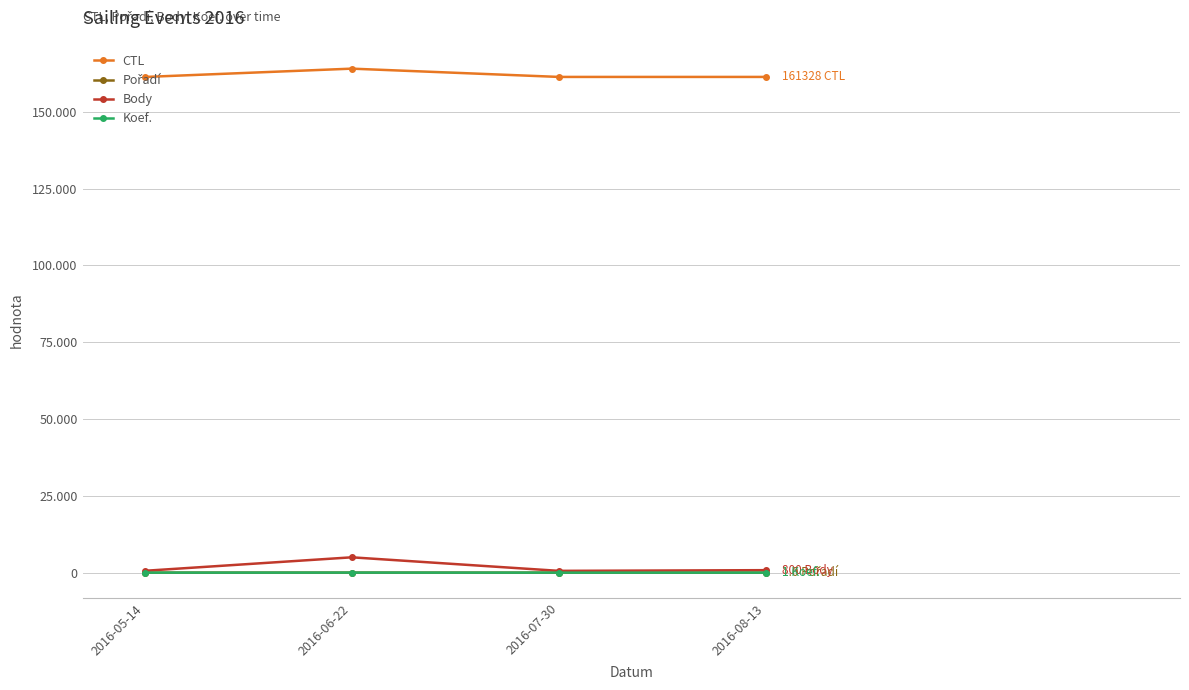

In CTL, how many points are lower than both neighbors (excluding endpoints)?

1